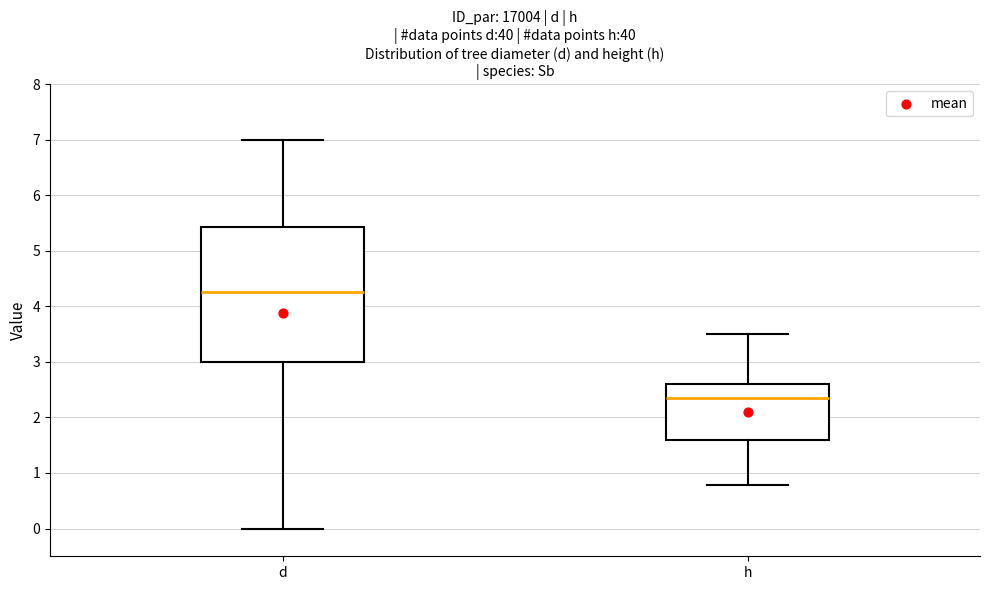

Reading left to right, read every box against the y-axis: the position of its median line, the range the box covers, and the ends of its whiskers. The values are not printed on the chart, so give them approximately, as read against the axis.

d: median 4.3, box 3.0 to 5.4, whiskers 0.0 to 7.0
h: median 2.4, box 1.6 to 2.6, whiskers 0.8 to 3.5